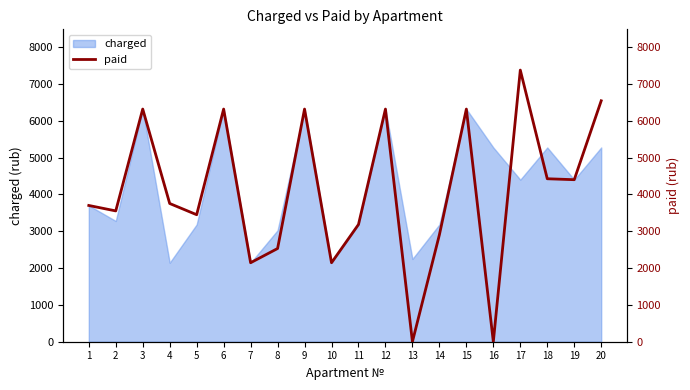

True or false: the data shows 0.0 at 16.

True